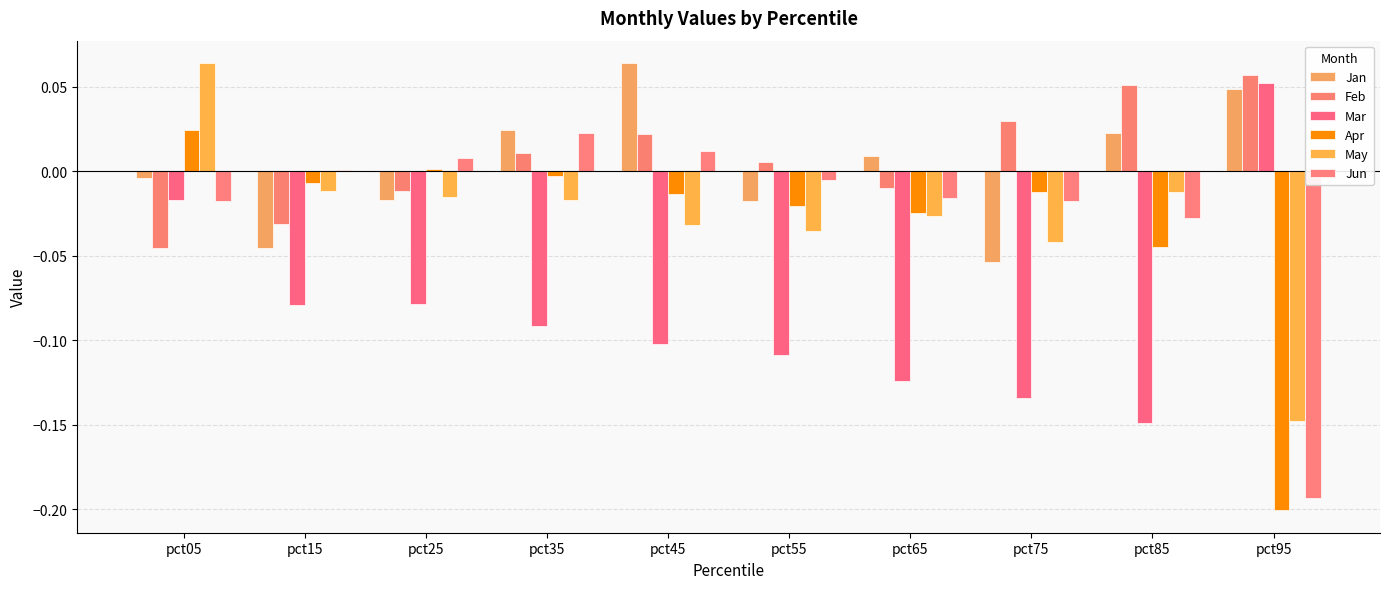

How many bars are there in total?

60